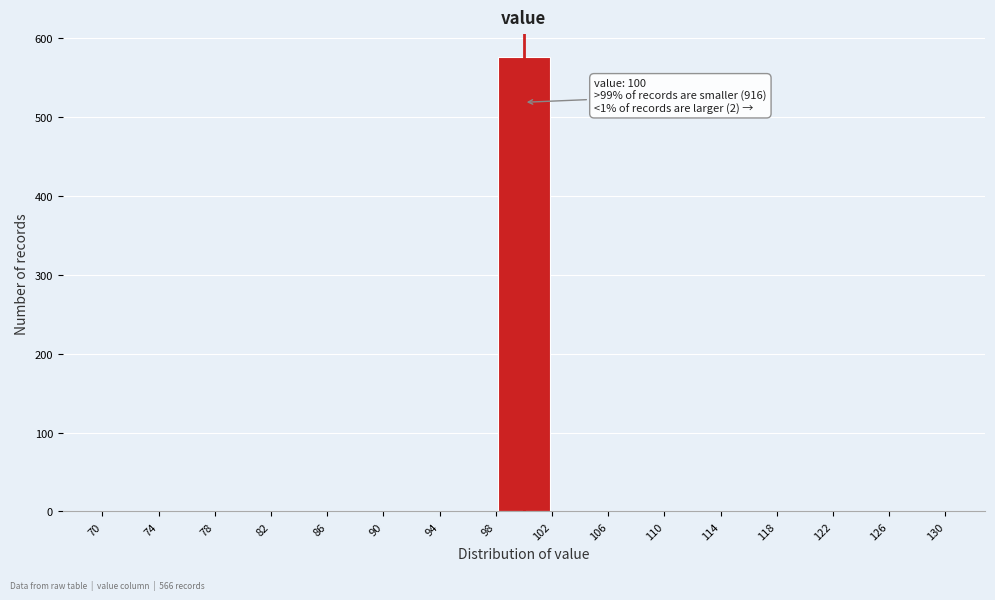

Over which range of the x-axis is the bar tallest?

98 to 102